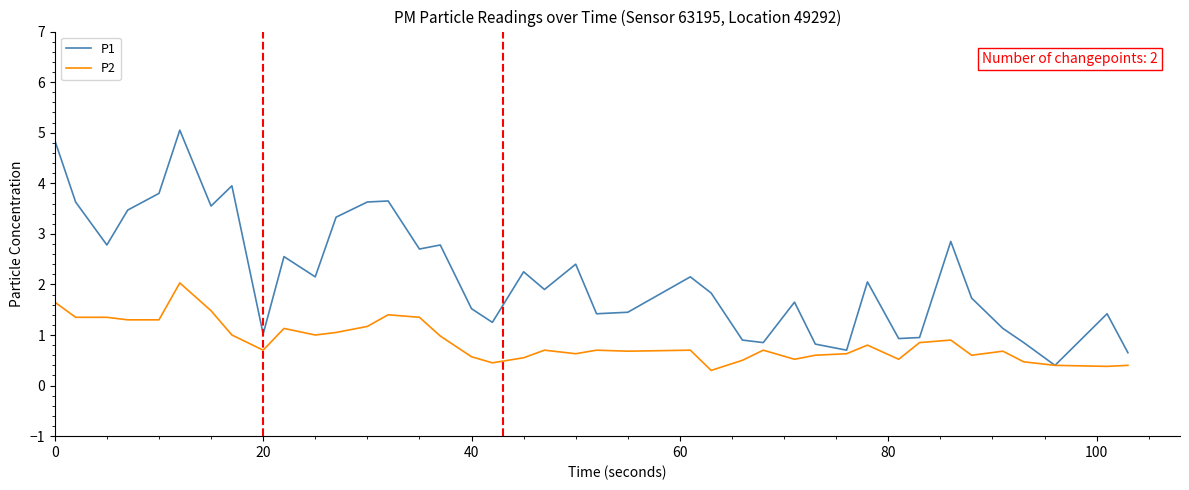

Which series has the largest range (max minus min)?

P1